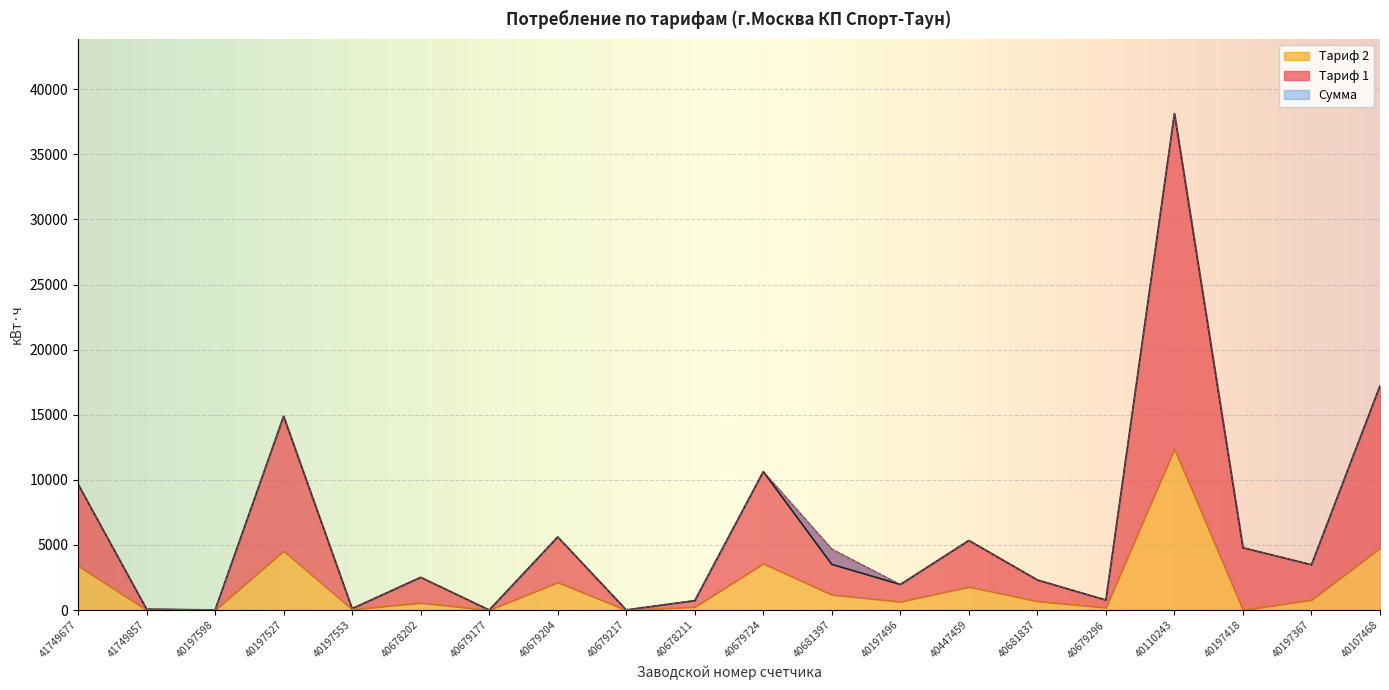

Is it true that Сумма equals 17221.3 at 40107468?

True